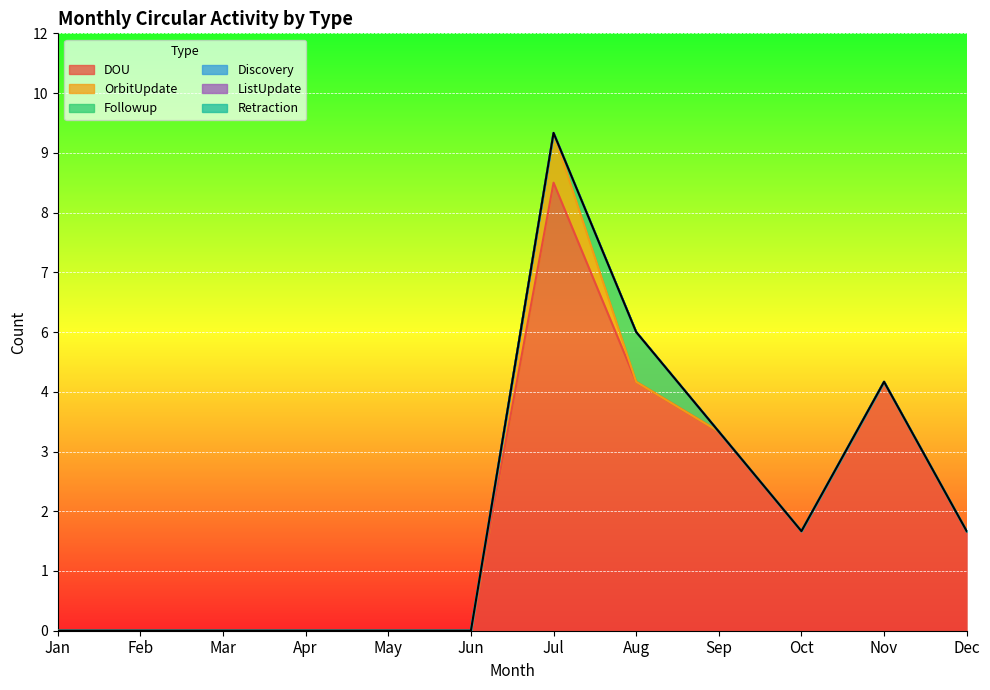

How many series are shown in this chart?

6